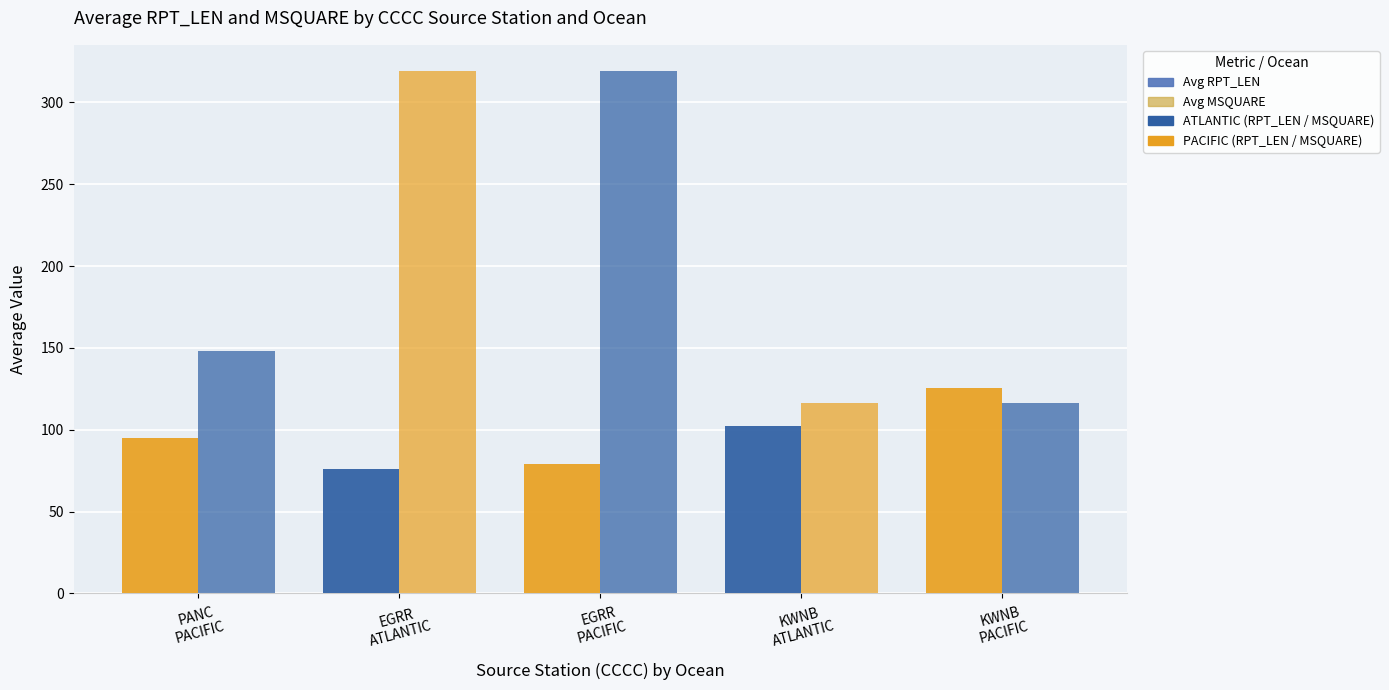

Count the number of categories in the chart.

5